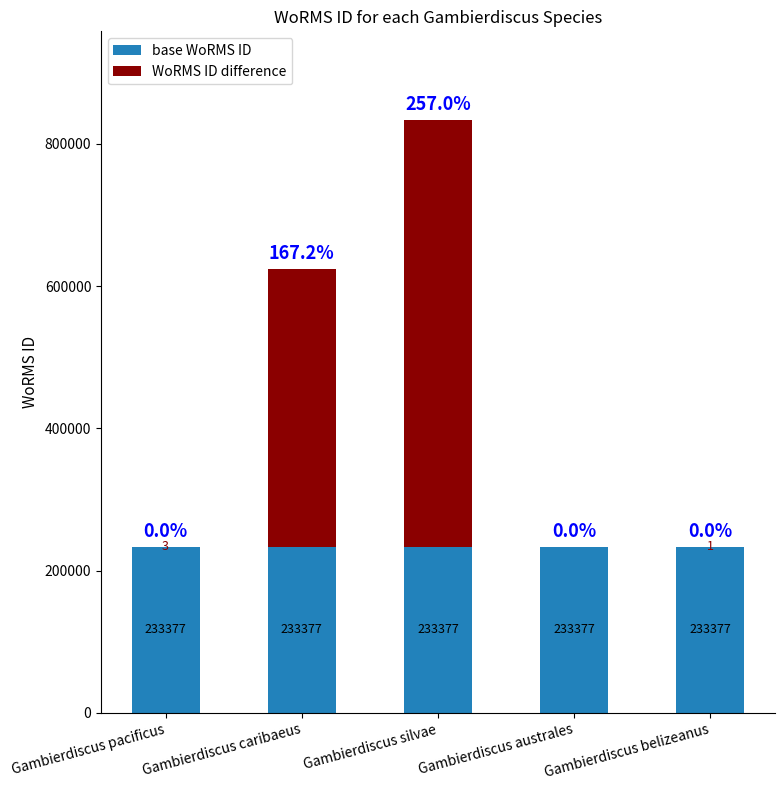

At which category is the sum across all series the highest?

Gambierdiscus silvae